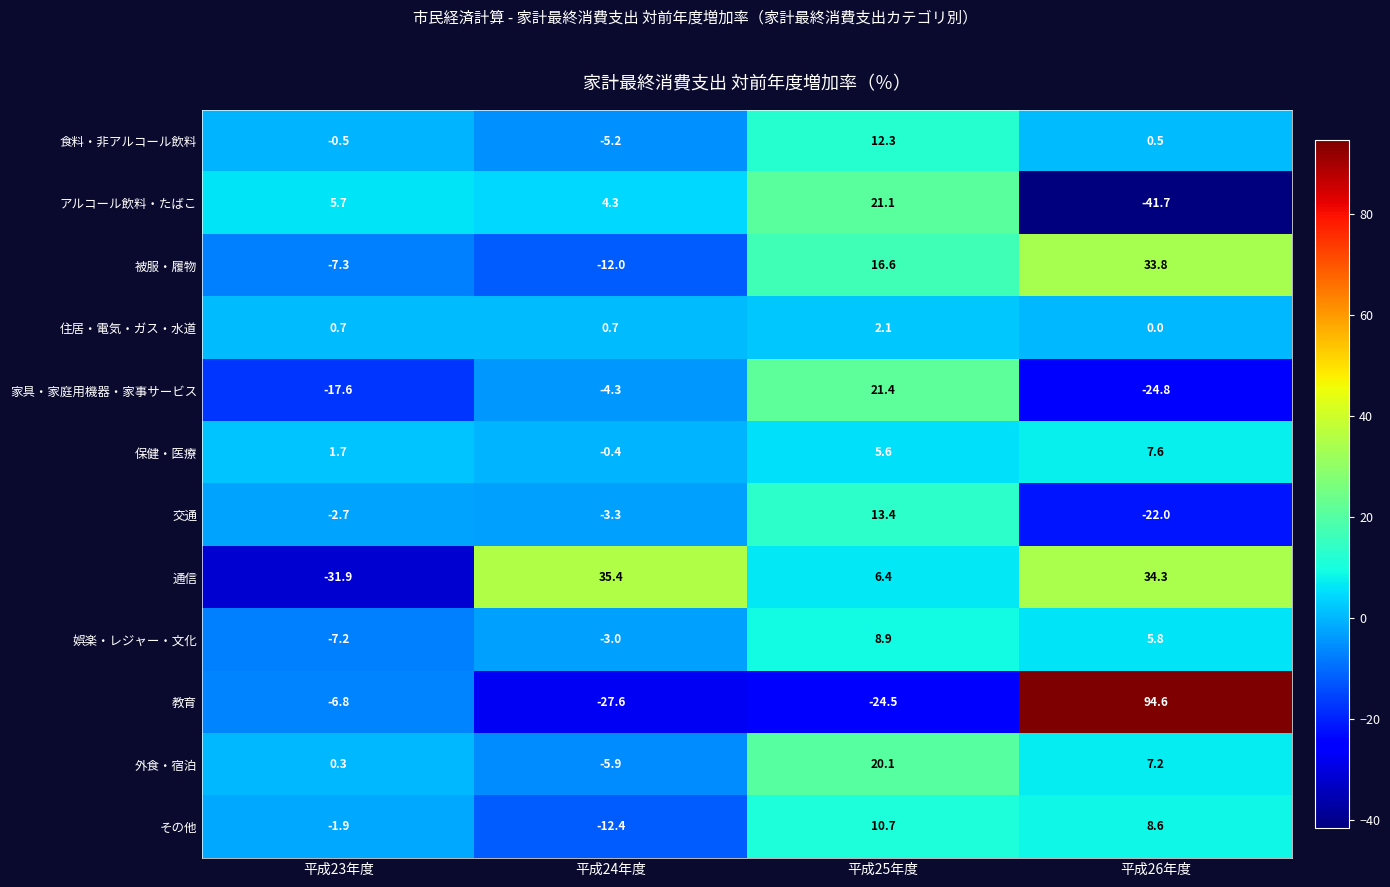

What is the difference between the maximum and minimum values in the 娯楽・レジャー・文化 series?

16.1